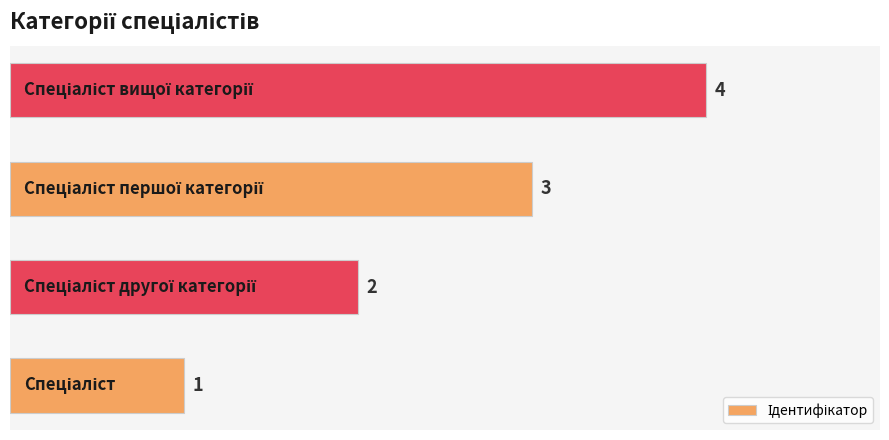

How many values are between 2 and 4?

3